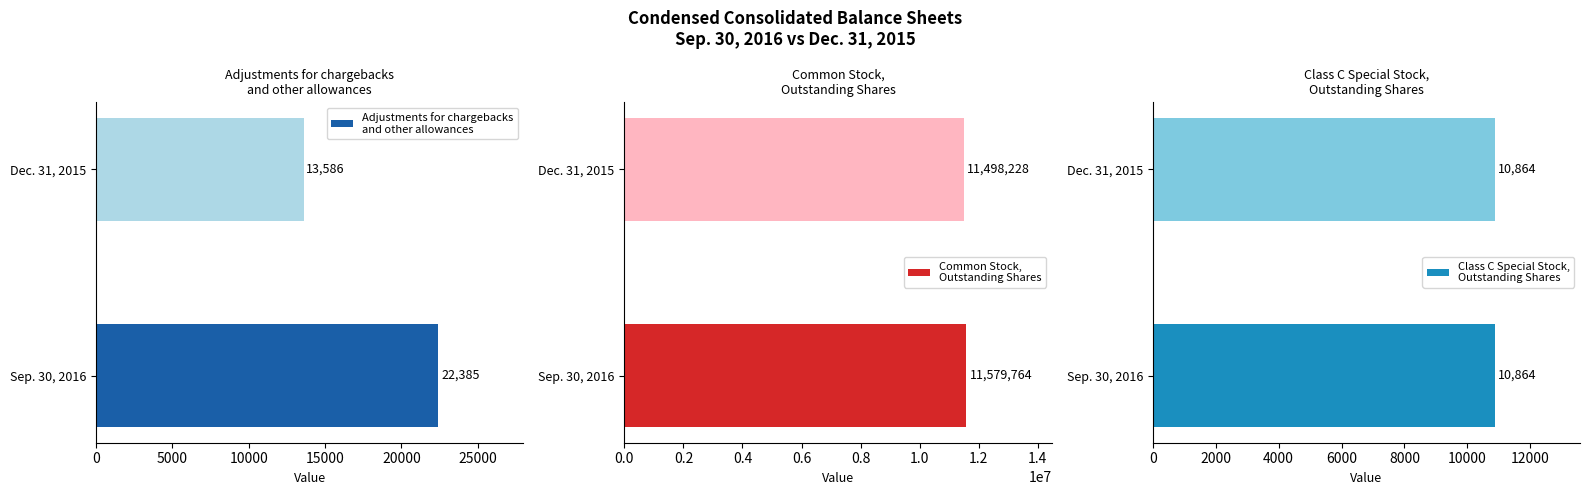

How many bars are there in total?

6